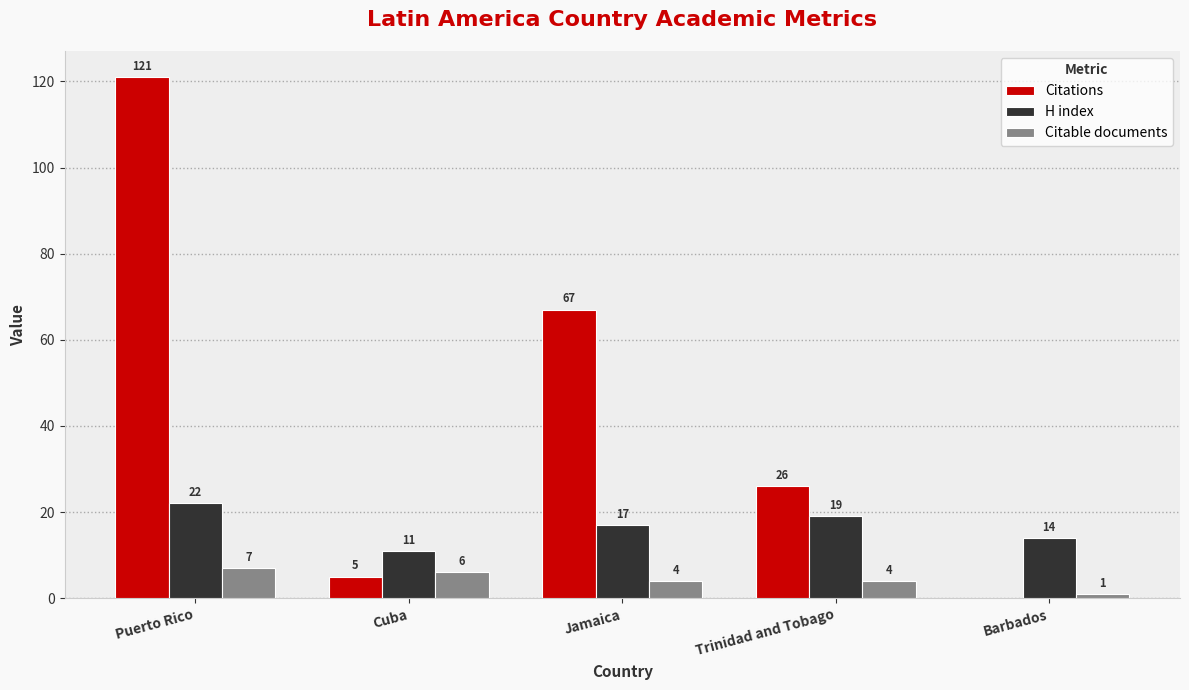

Reading left to right, transcribe all the data shown in this chart.

Citations: Puerto Rico=121	Cuba=5	Jamaica=67	Trinidad and Tobago=26	Barbados=0
H index: Puerto Rico=22	Cuba=11	Jamaica=17	Trinidad and Tobago=19	Barbados=14
Citable documents: Puerto Rico=7	Cuba=6	Jamaica=4	Trinidad and Tobago=4	Barbados=1